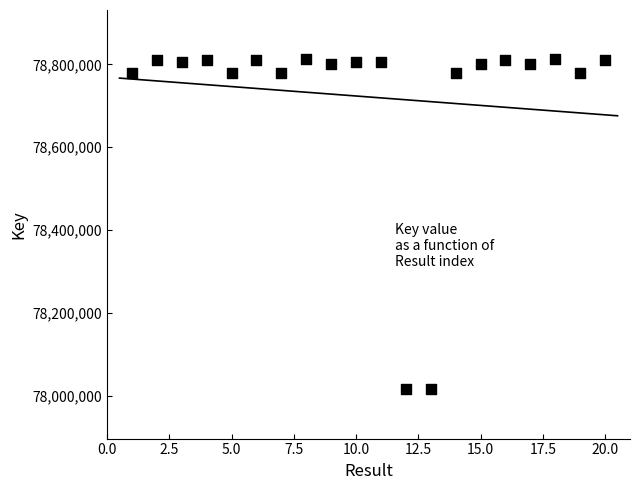

What is the range of Y values (max minus min)?

796621